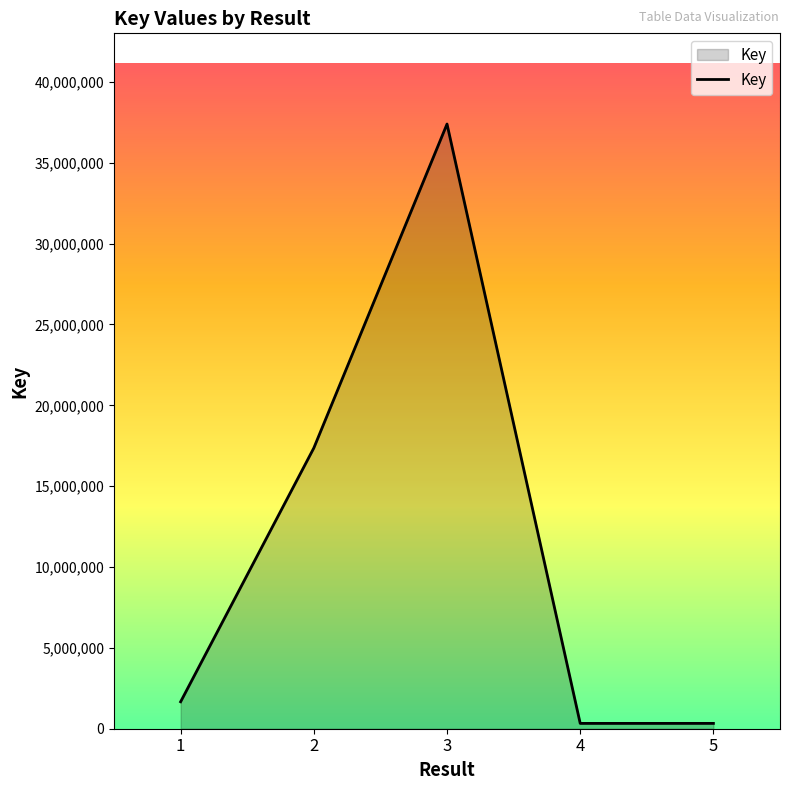

True or false: the data shows 1666747 at 1.

True